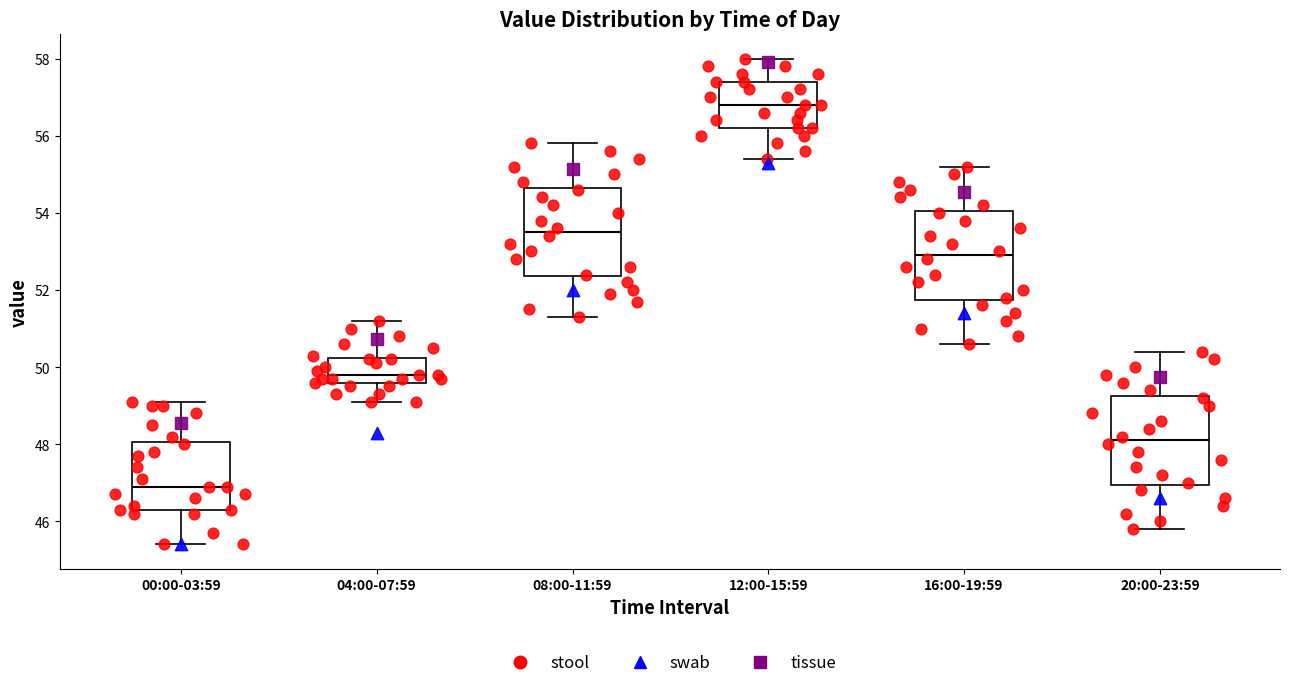

Where is the upper edge of the box for 16:00-19:59 on the y-axis? The values are not printed on the chart, so give them approximately, as read against the axis.

54.0